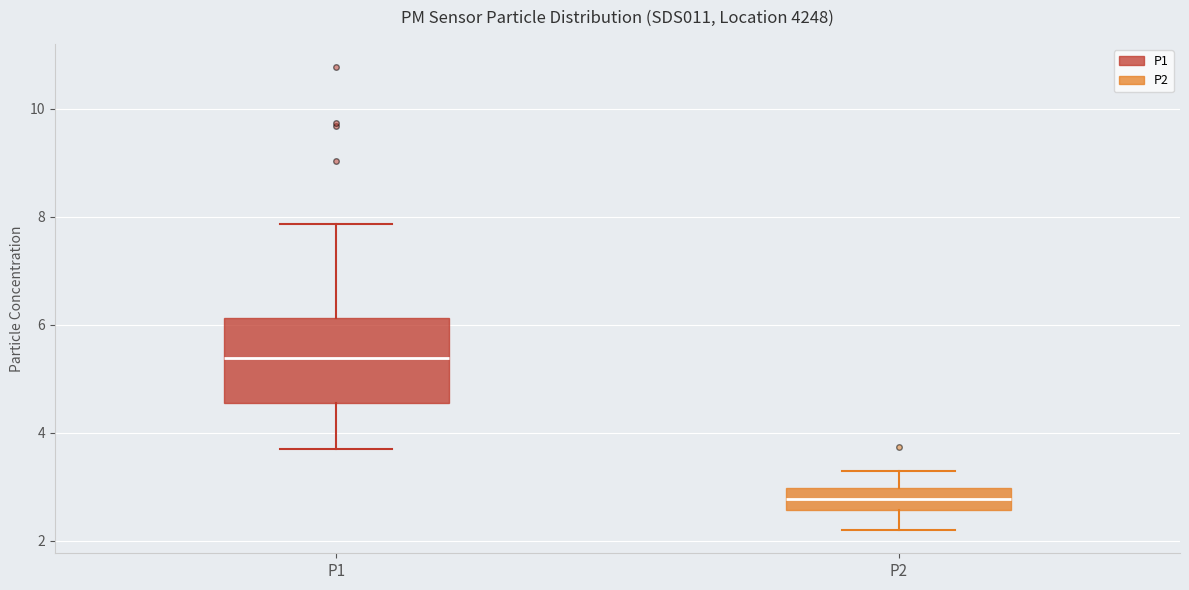

Reading left to right, read every box against the y-axis: the position of its median line, the range the box covers, and the ends of its whiskers. The values are not printed on the chart, so give them approximately, as read against the axis.

P1: median 5.4, box 4.6 to 6.2, whiskers 3.8 to 7.8
P2: median 2.8, box 2.6 to 3.0, whiskers 2.2 to 3.4